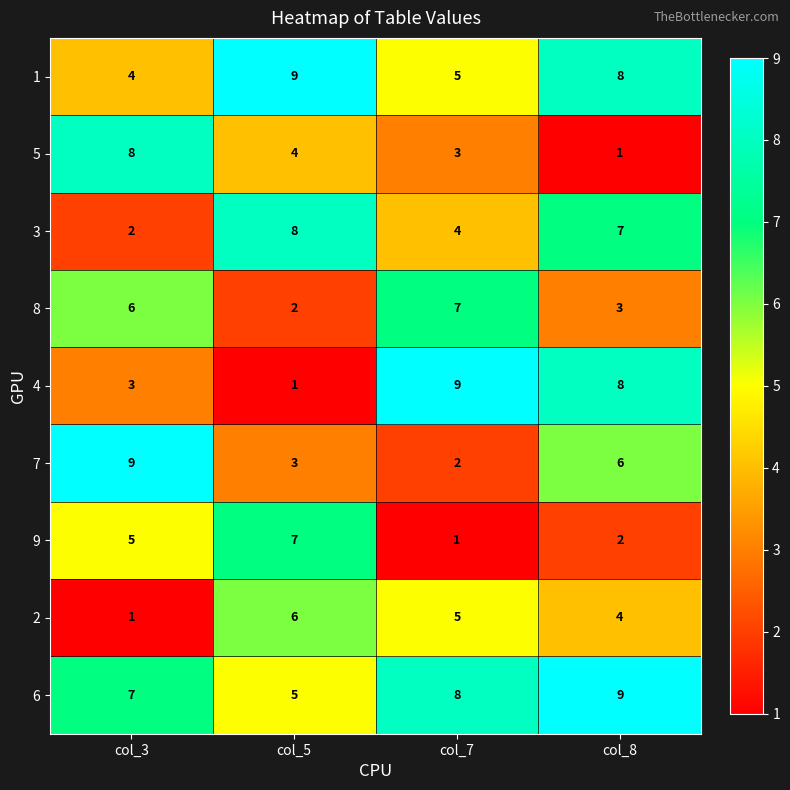

What is the difference between the highest and lowest values at col_7?

8